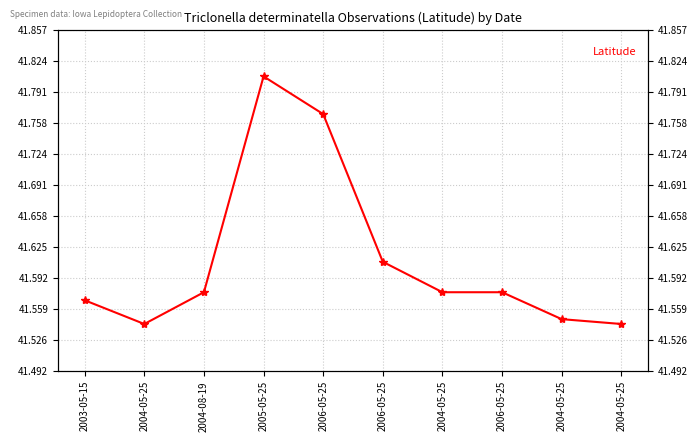

Rank the categories by value from highest to lowest.

2005-05-25, 2006-05-25, 2006-05-25, 2004-08-19, 2004-05-25, 2006-05-25, 2003-05-15, 2004-05-25, 2004-05-25, 2004-05-25